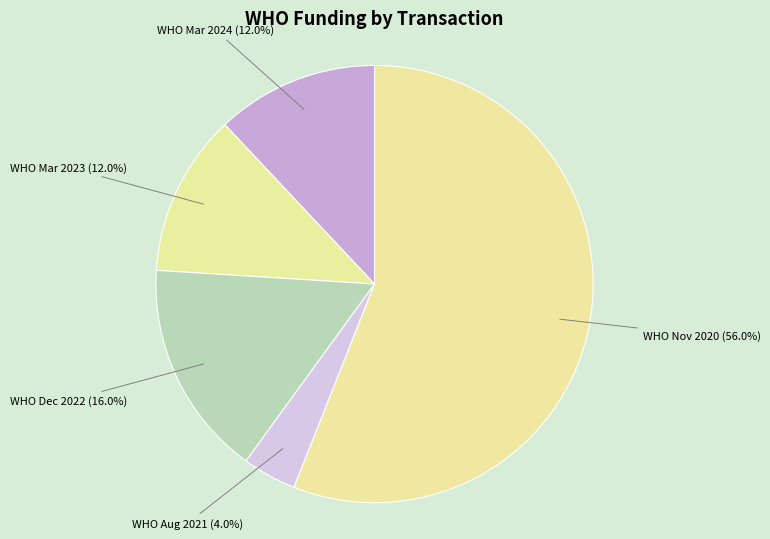

Which slice is the smallest?

World Health Organization (WHO) - Aug 2021